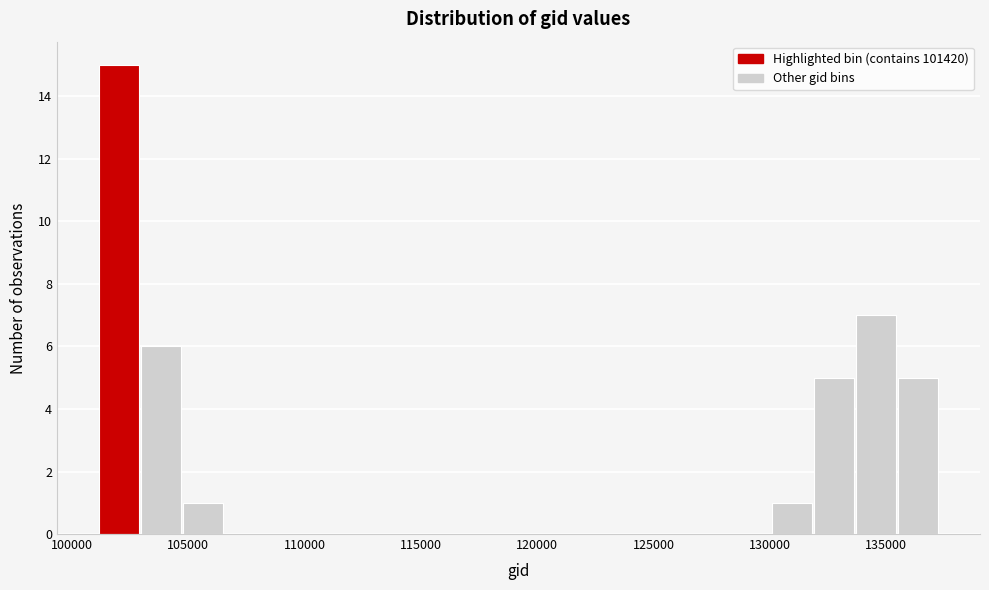

Around what value on the x-axis is the tallest bar? Give the approximate position of its centre, as read against the axis.

102000